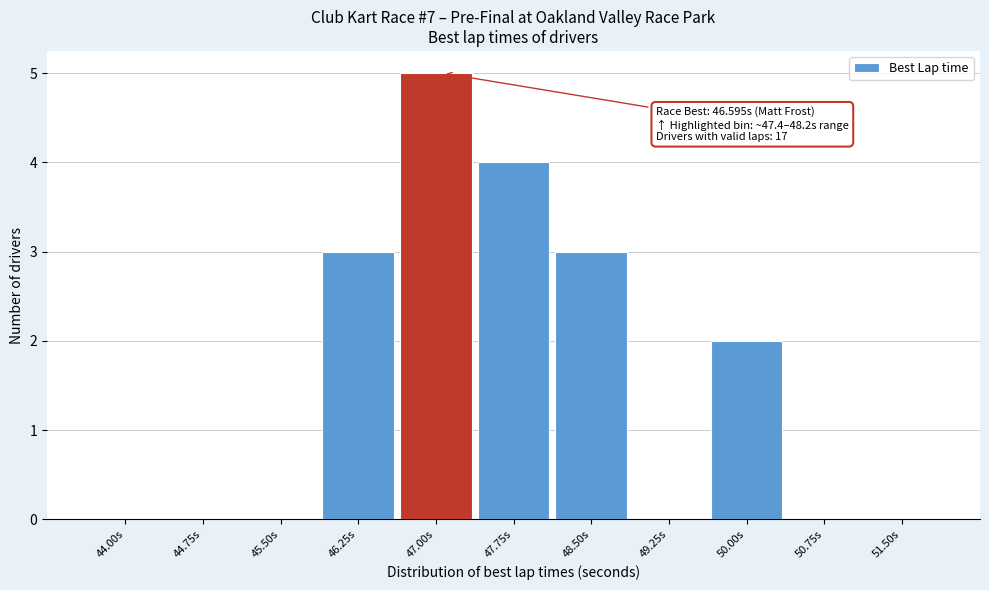

Reading left to right, transcribe all the data shown in this chart.

44.00s=0	44.75s=0	45.50s=0	46.25s=3	47.00s=5	47.75s=4	48.50s=3	49.25s=0	50.00s=2	50.75s=0	51.50s=0